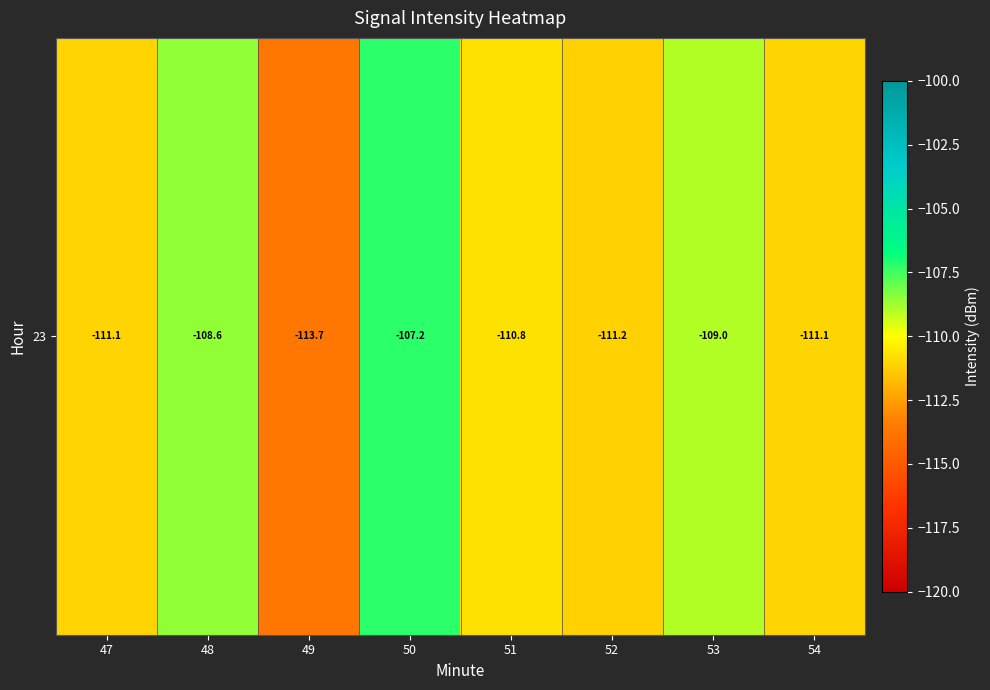

The value at 49 is -113.7. True or false?

True